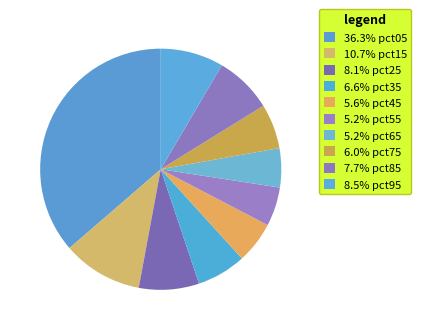

Which slice is the largest?

pct05